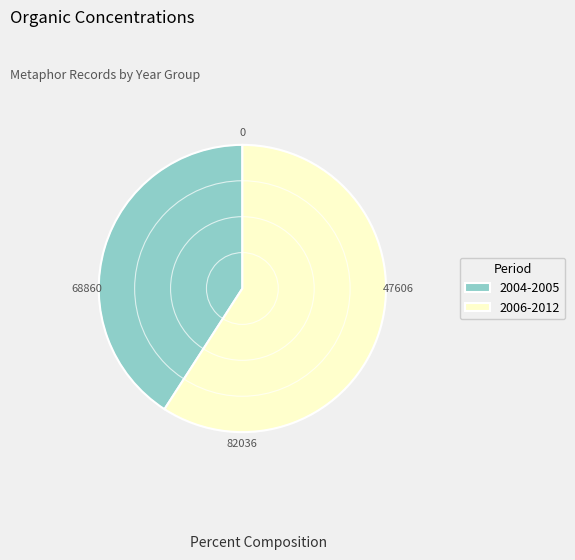

What is the smallest slice in the pie chart?

2004-2005